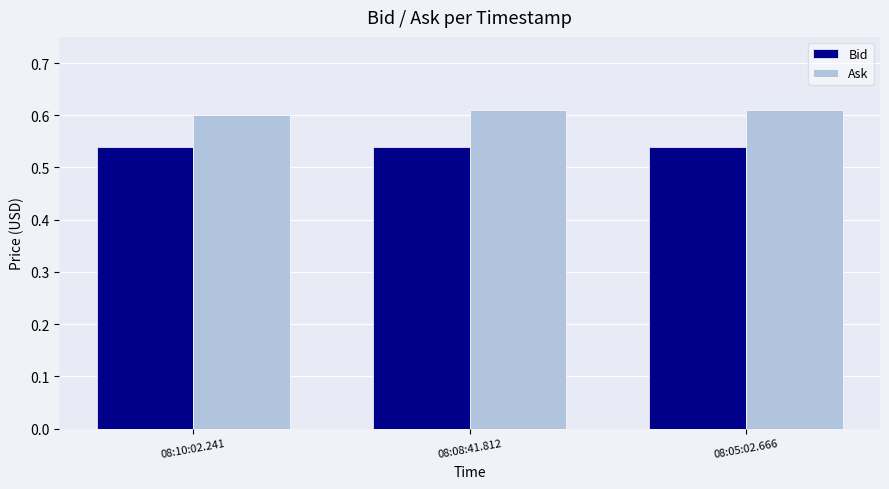

What is the sum of the Bid values at 08:10:02.241 and 08:08:41.812?

1.1